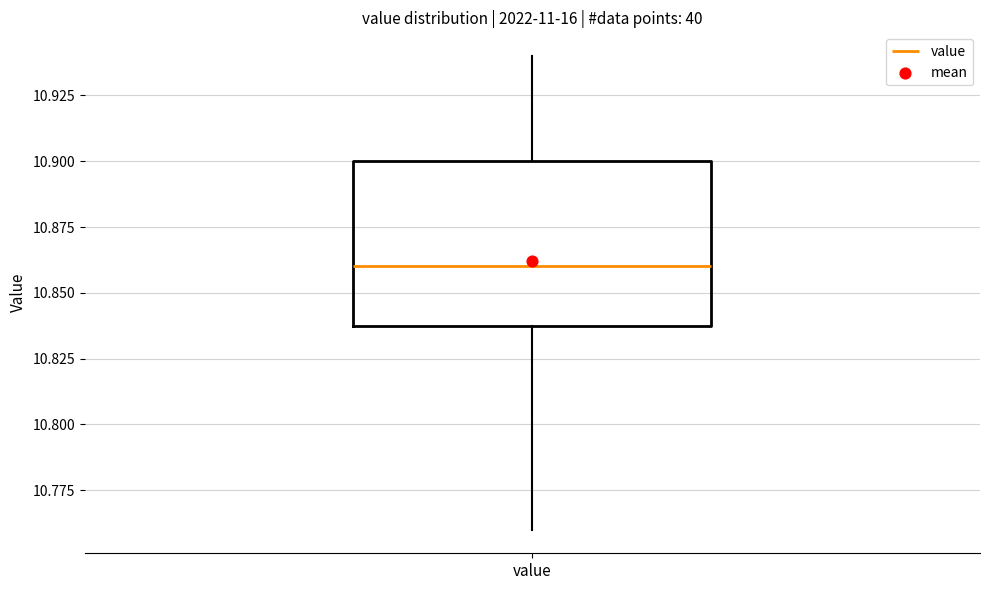

Read this box plot against the y-axis: the position of the median line, the range covered by the box, and the ends of both whiskers. The values are not printed on the chart, so give them approximately, as read against the axis.

median 10.86, box 10.84 to 10.90, whiskers 10.76 to 10.94